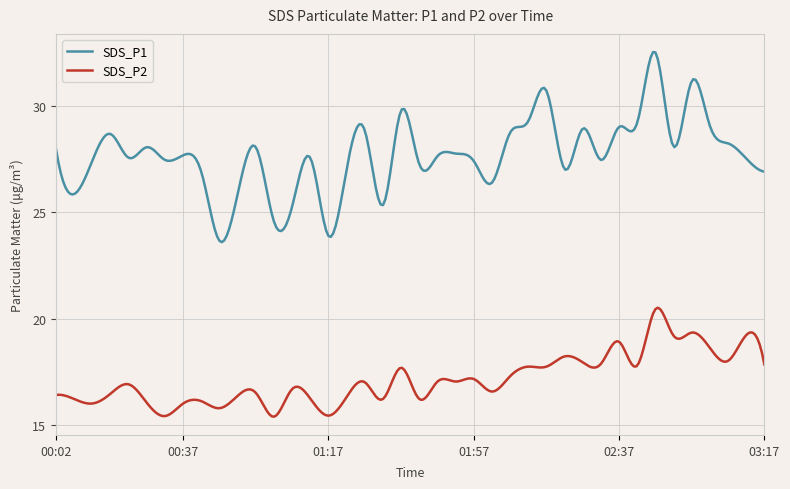

What is the minimum value shown in the chart?

15.4